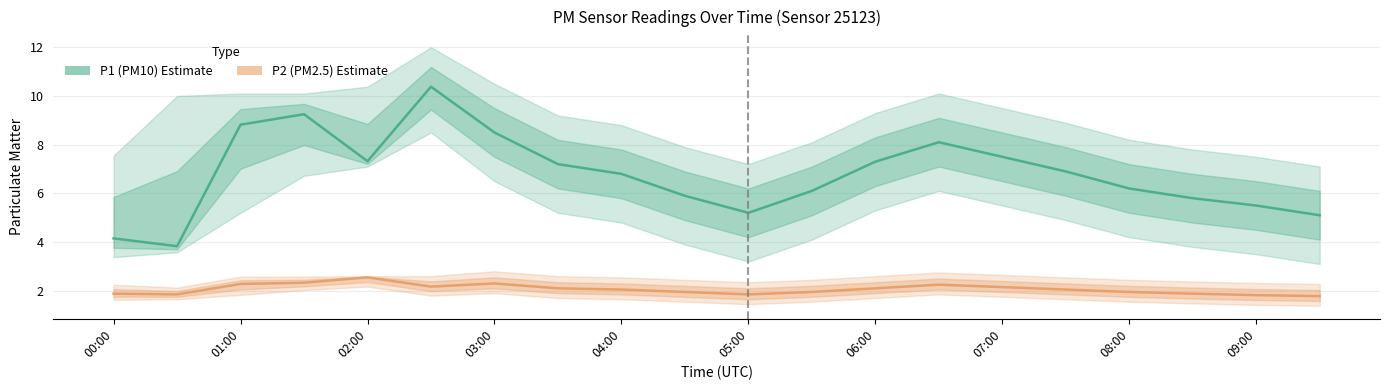

What is the total value across all series at 07:00?

9.3